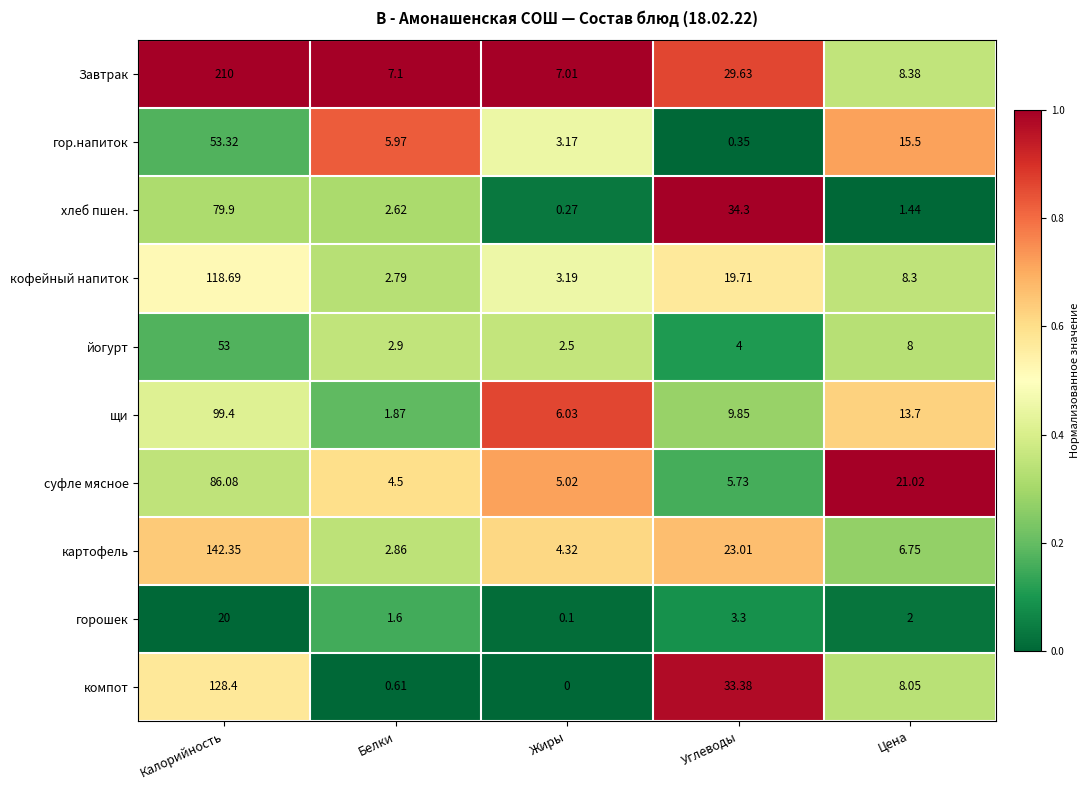

Between Белки and Цена, which series saw the biggest shift?

суфле мясное